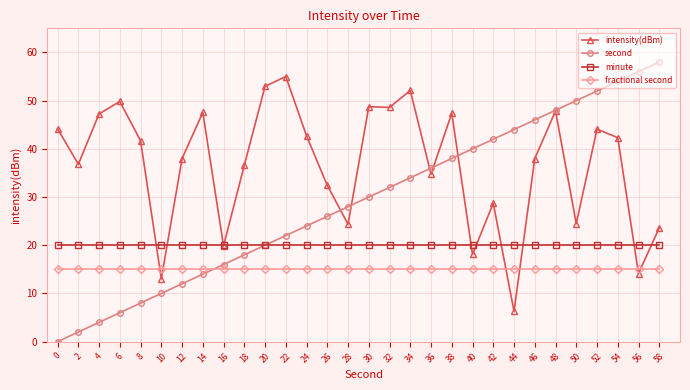

True or false: fractional second and minute intersect in this chart.

False